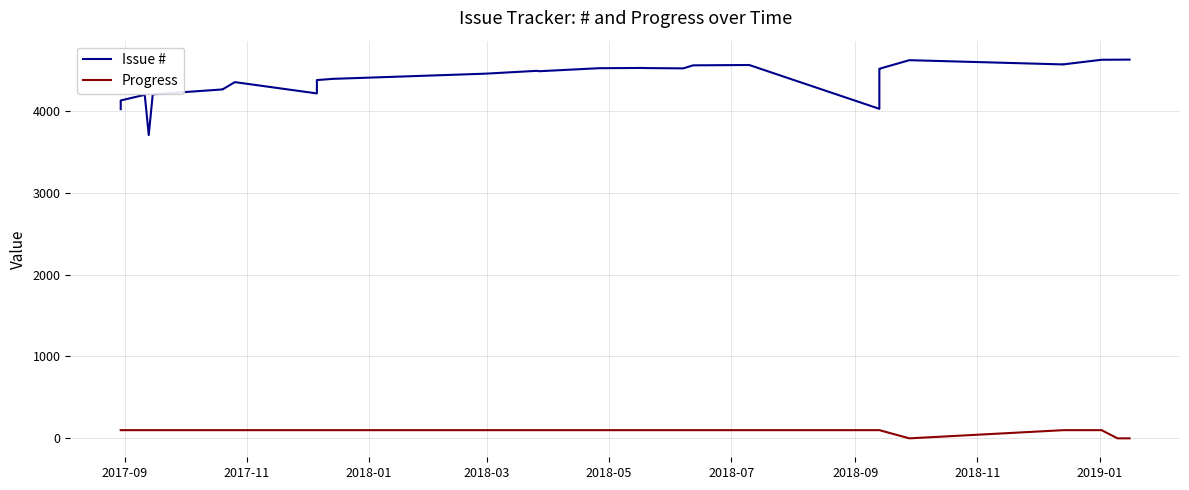

What is the difference between the maximum and second lowest values in the Issue # series?

605